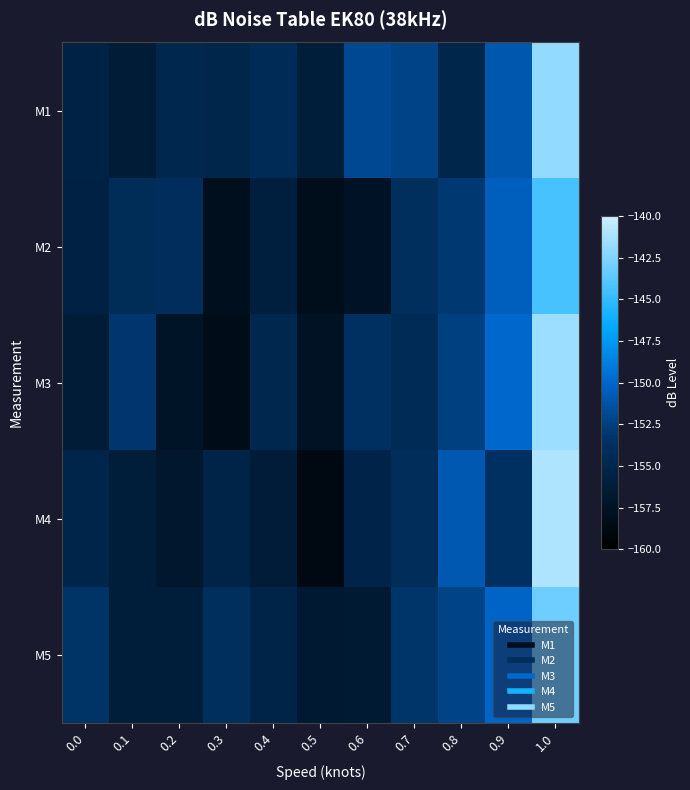

Rank the series by their maximum value, from lowest to highest.

M2, M5, M1, M3, M4